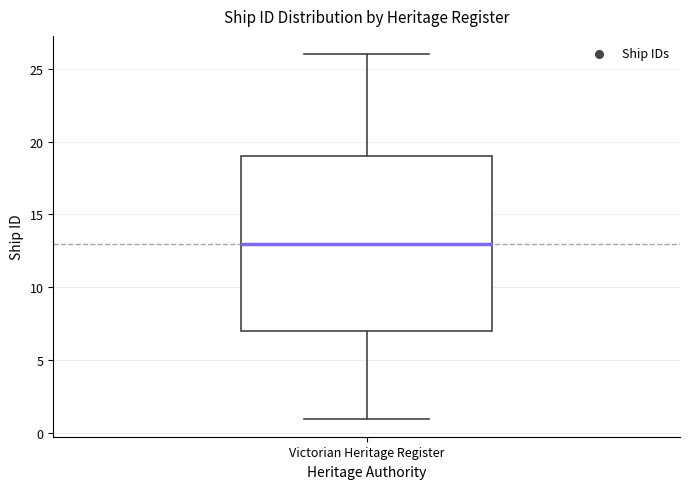

Transcribe this box plot: give where the median line is, the range the box spans, and where the two whiskers end, as read against the y-axis. The values are not printed on the chart, so give them approximately, as read against the axis.

median 13, box 7 to 19, whiskers 1 to 26